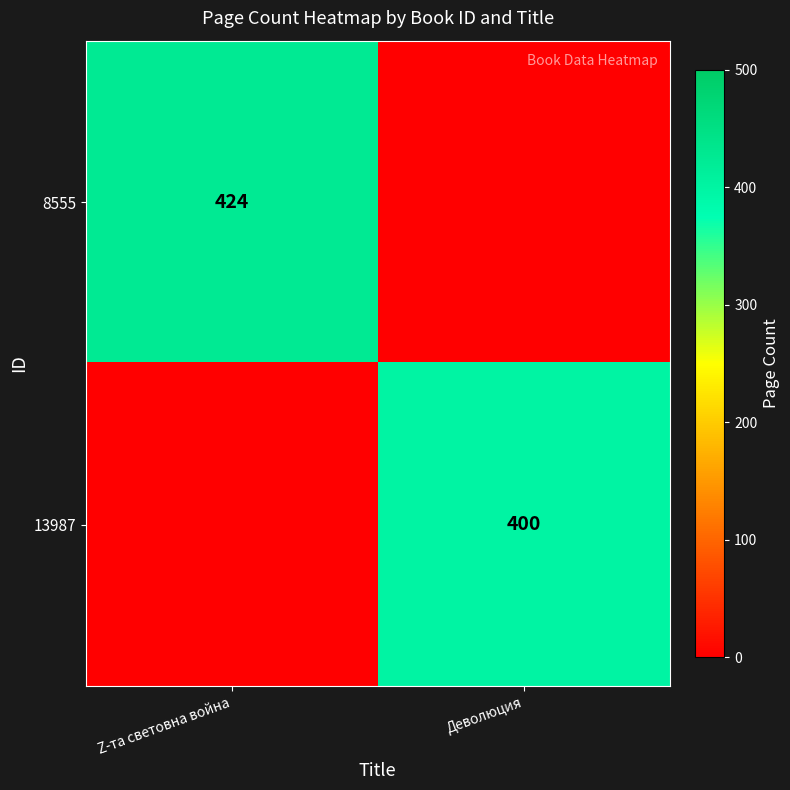

What is the spread (max minus min) of values at Z-та световна война?

424